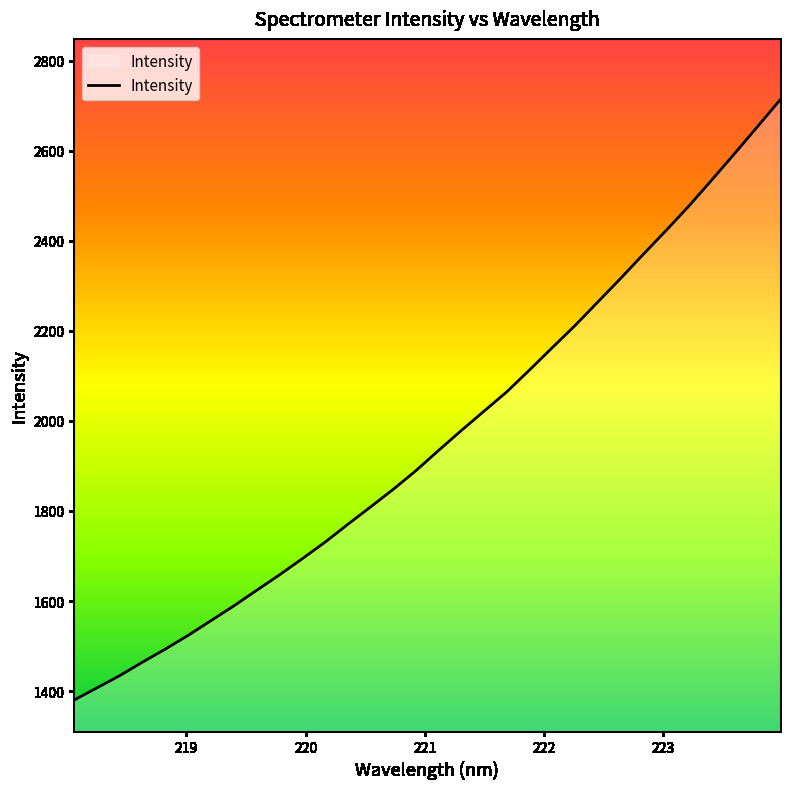

What is the difference between the maximum and minimum values?

1332.9